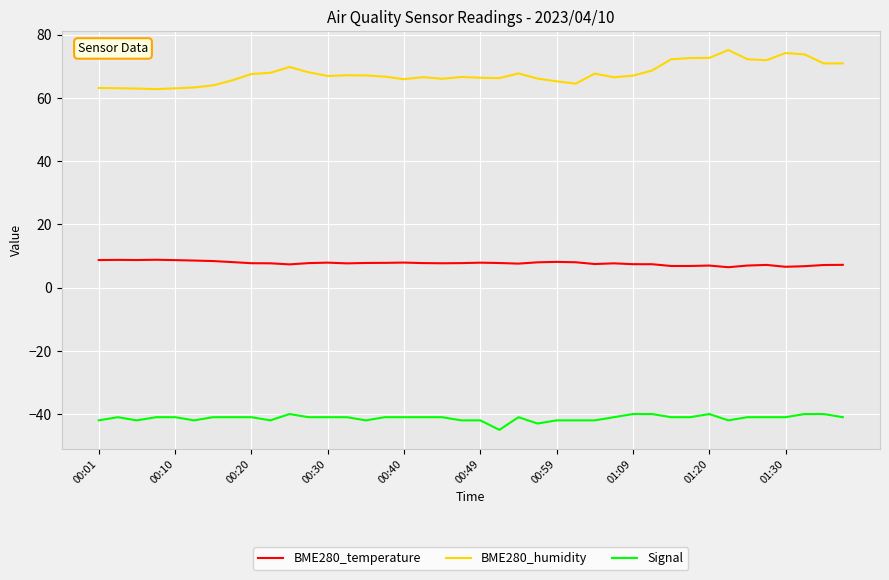

What is the sum of all Signal values?

-1651.0